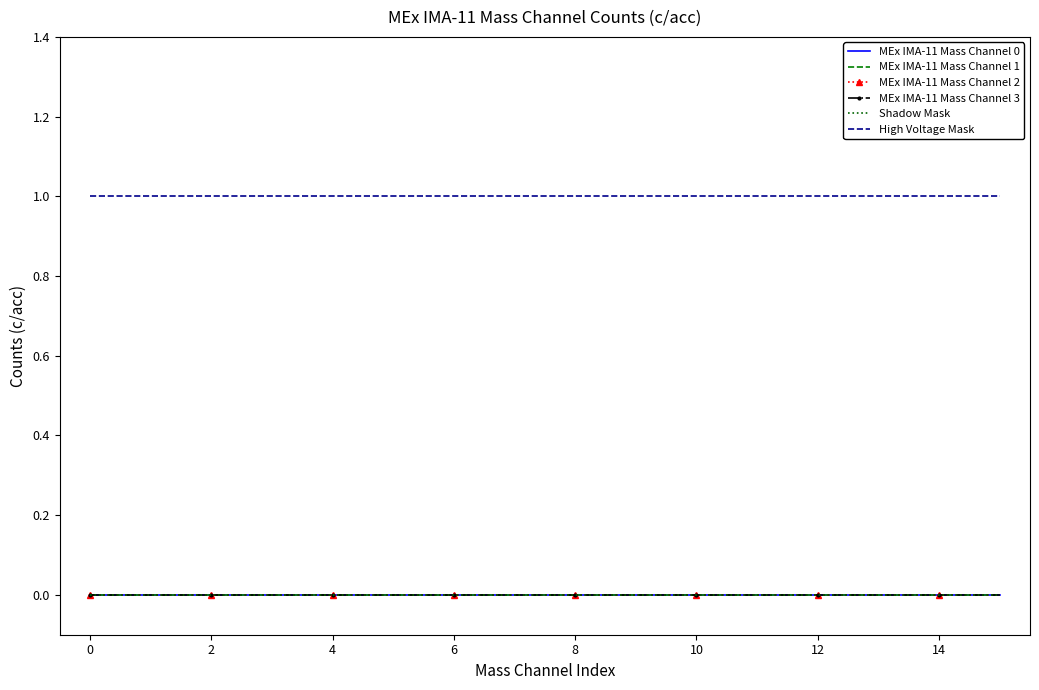

True or false: MEx IMA-11 Mass Channel 2 and High Voltage Mask intersect in this chart.

False